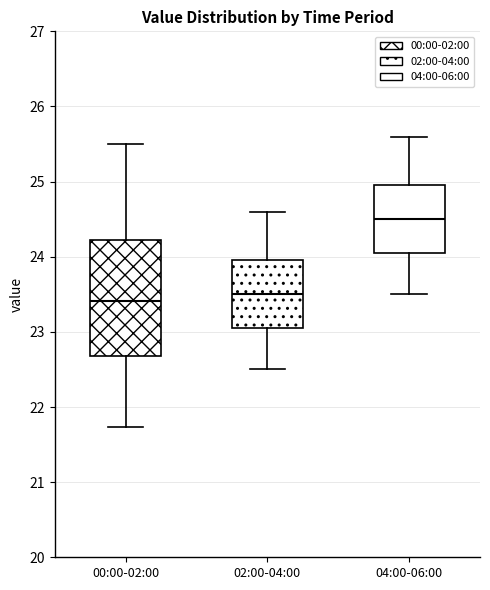

Reading left to right, transcribe this box plot: for each box, give where its median line is, the range the box spans, and where its two whiskers end, as read against the y-axis. The values are not printed on the chart, so give them approximately, as read against the axis.

00:00-02:00: median 23.4, box 22.7 to 24.2, whiskers 21.7 to 25.5
02:00-04:00: median 23.5, box 23.1 to 24.0, whiskers 22.5 to 24.6
04:00-06:00: median 24.5, box 24.1 to 25.0, whiskers 23.5 to 25.6